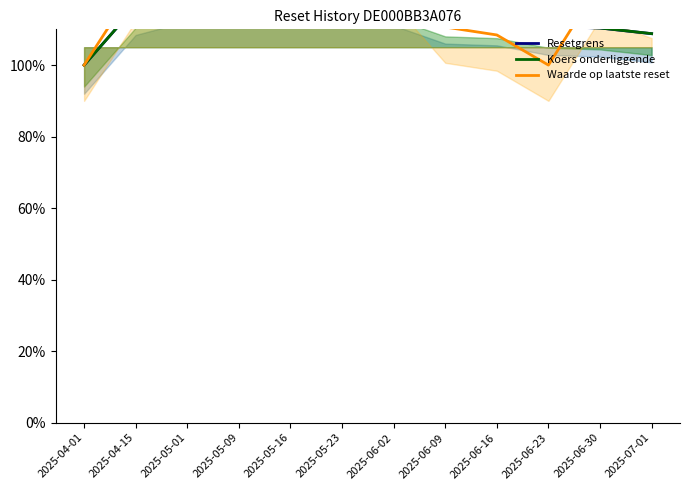

At how many categories does at least one series exceed 141?

2